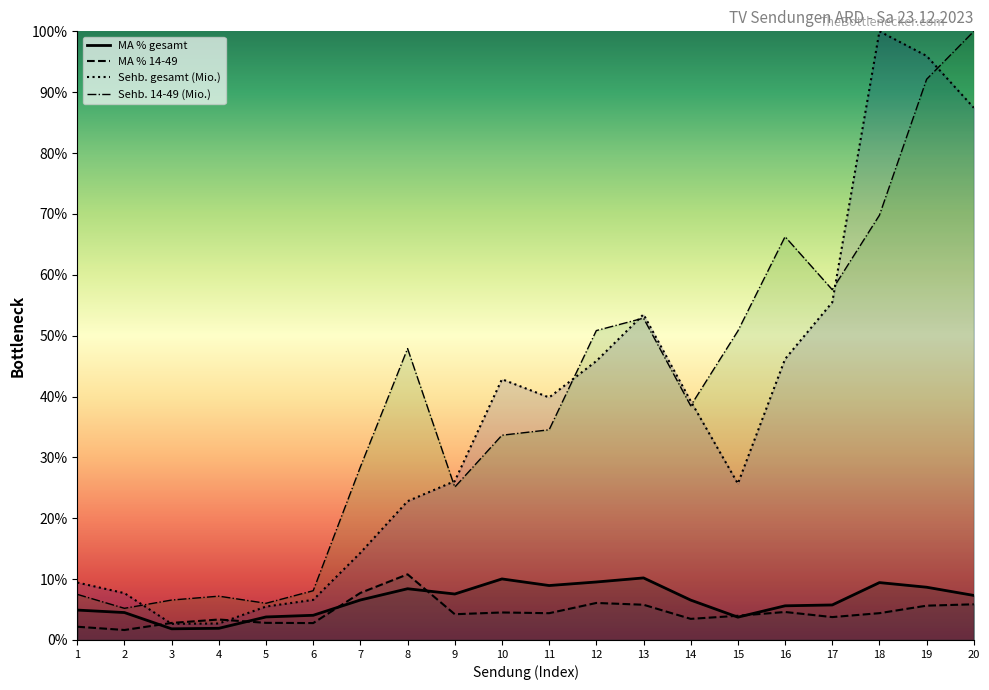

Where do Sehb. gesamt (Mio.) and MA % 14-49 first cross each other?

2 and 3